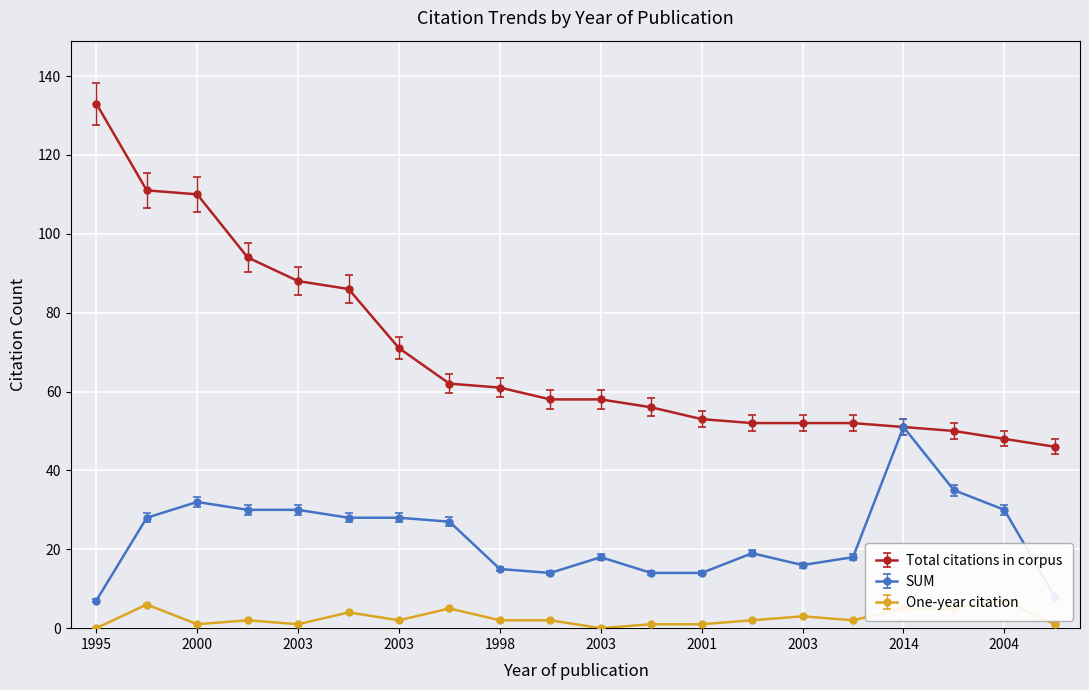

True or false: Total citations in corpus has more than 2 interior local peaks.

False